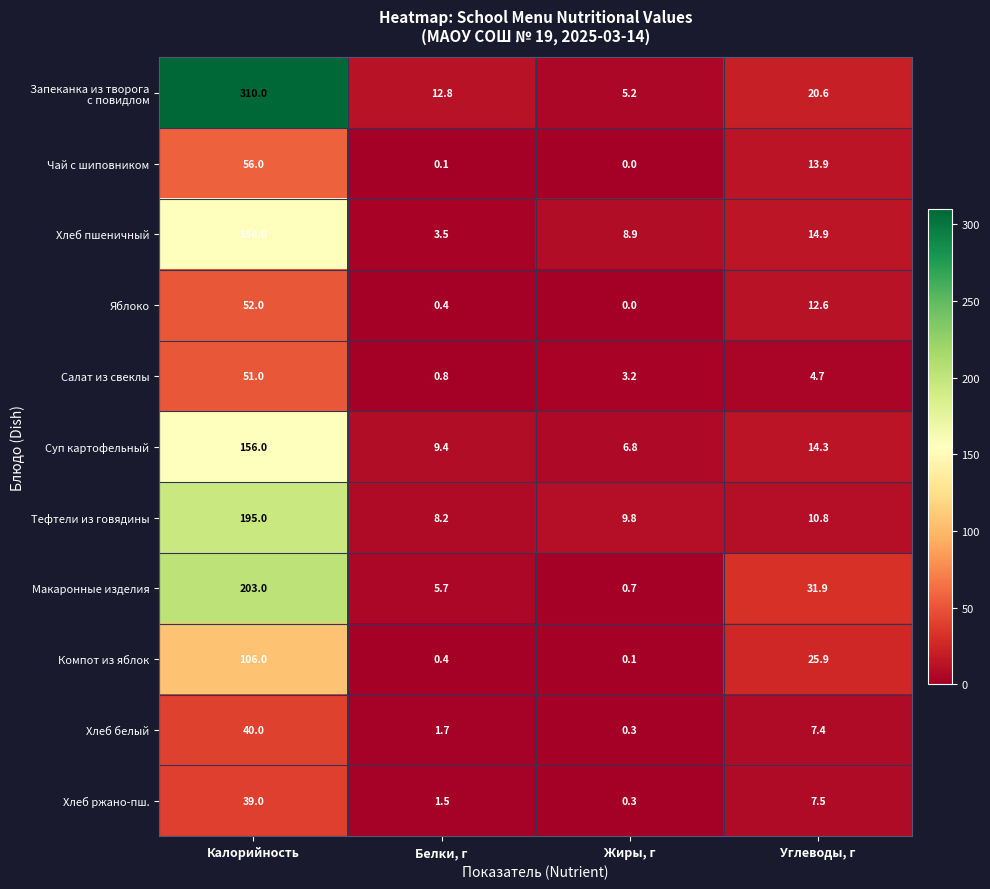

At which label is Хлеб белый closest to 20?

Углеводы, г